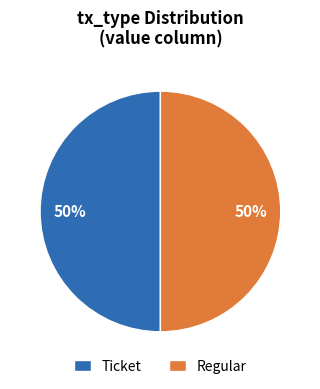

To the nearest percent, what portion does Ticket represent?

50%